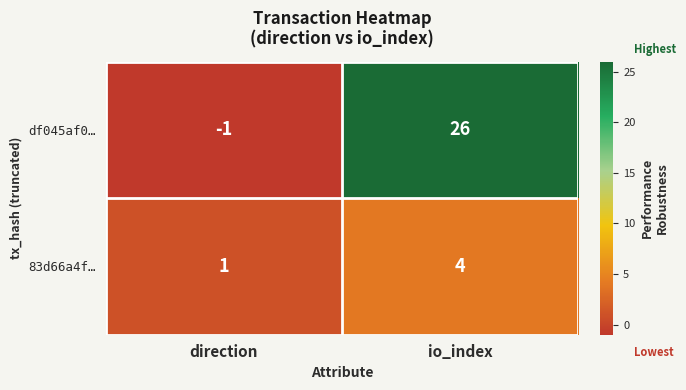

What is the approximate value of 83d66a4f… at io_index?

4